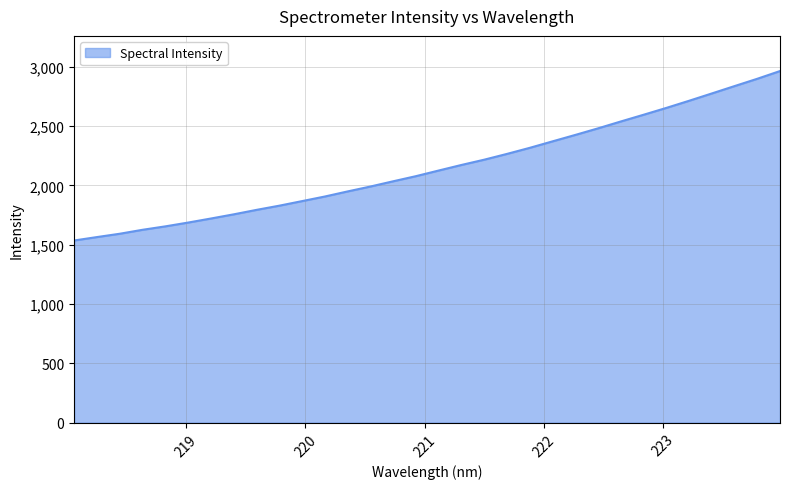

How many lines are shown in the chart?

1